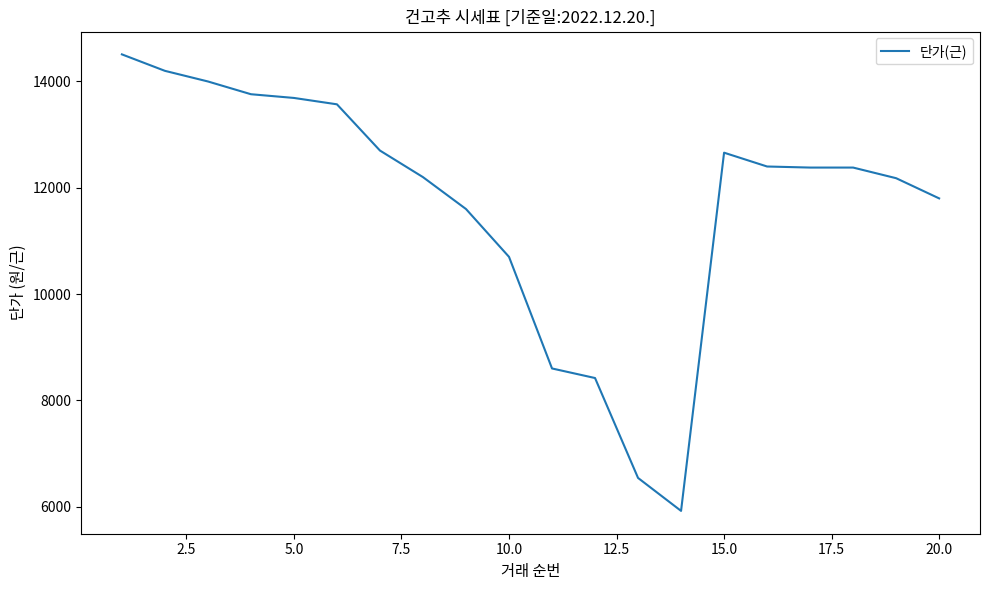

What is the minimum value shown in the chart?

5920